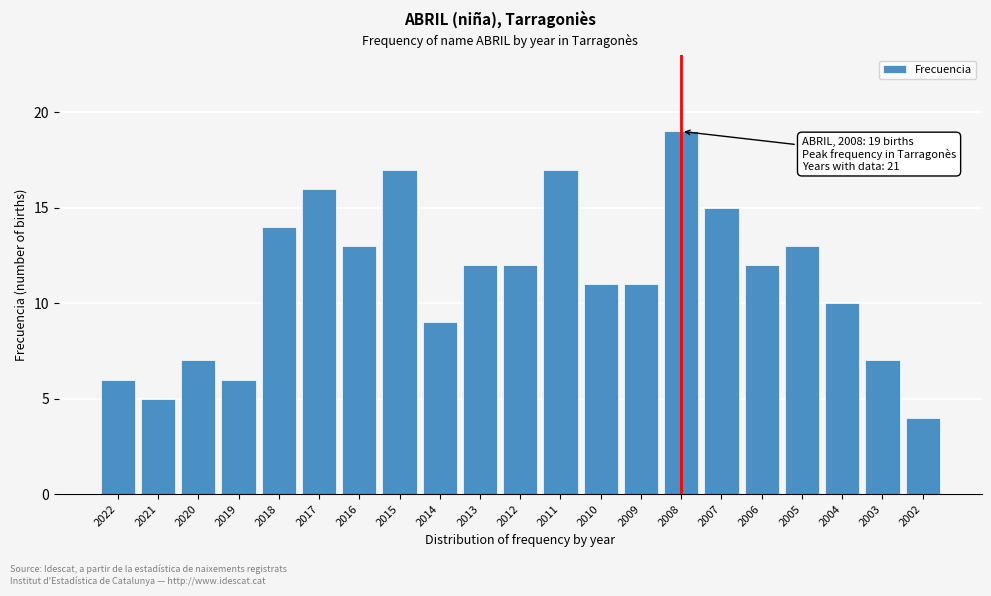

Reading left to right, list all the values displayed in this chart.

6	5	7	6	14	16	13	17	9	12	12	17	11	11	19	15	12	13	10	7	4